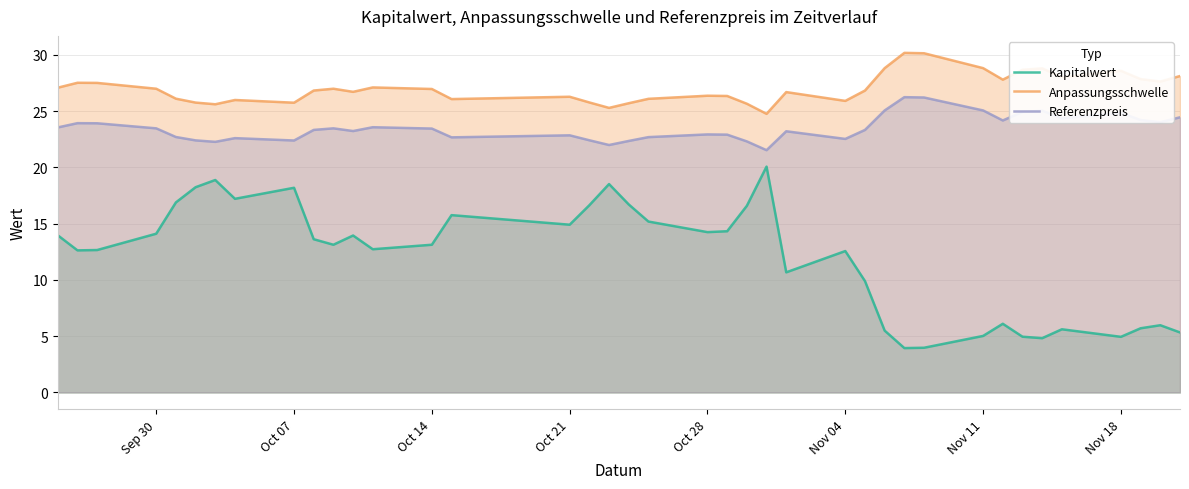

The Referenzpreis series shows 37.4 at Nov 11. True or false?

False